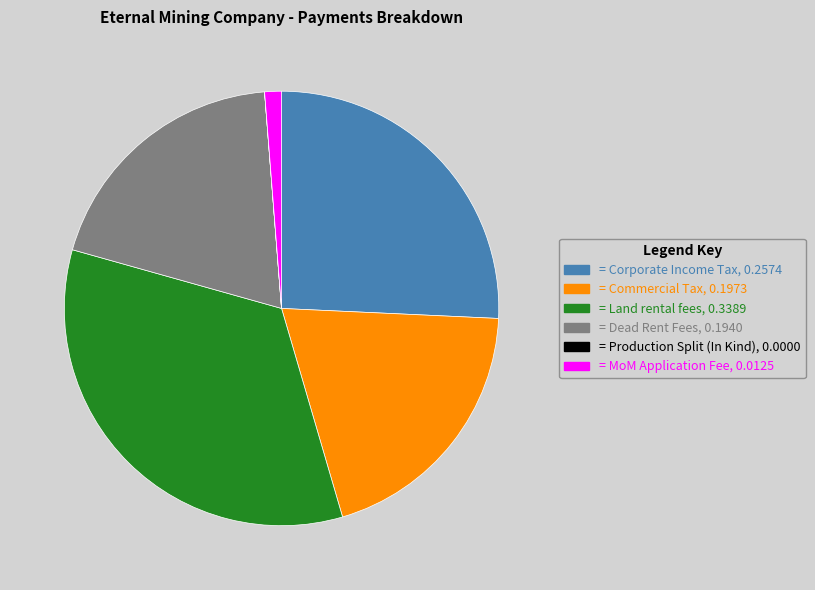

Does any single category account for the majority?

No